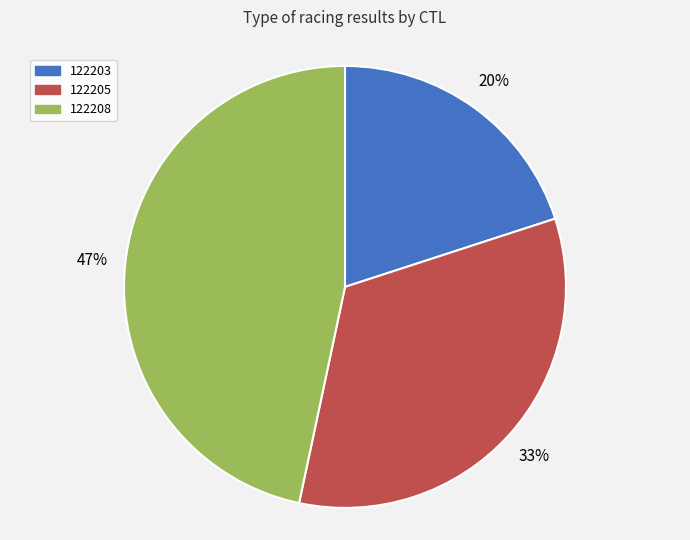

Is there any slice that represents more than half of the pie?

No